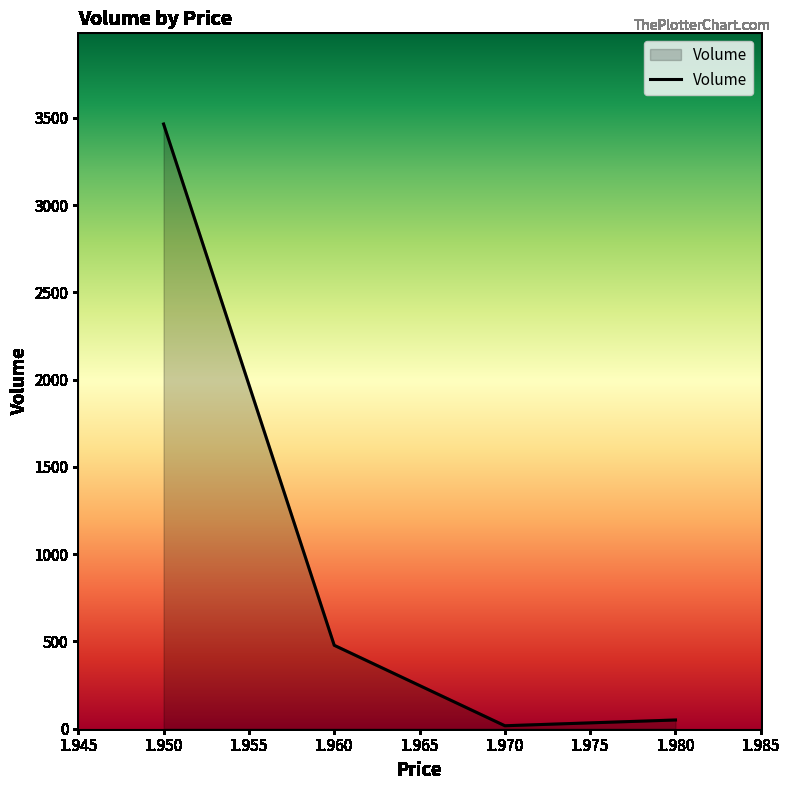

Does the chart display data point markers on the line(s)?

No